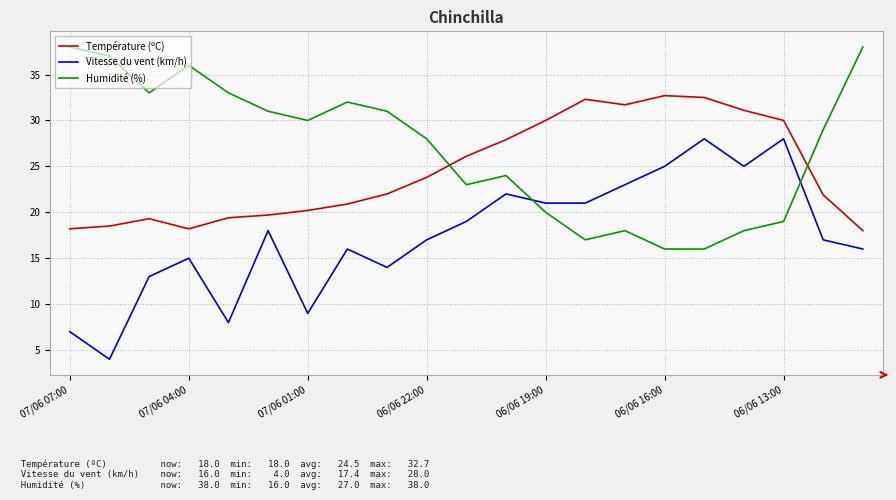

Which series has the largest range (max minus min)?

Vitesse du vent (km/h)